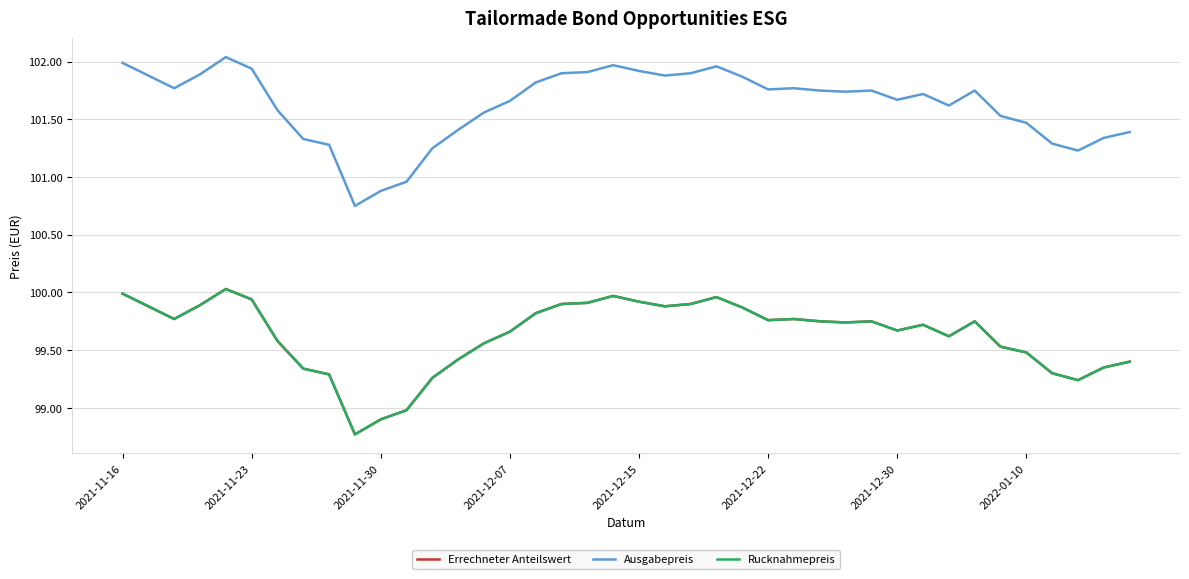

Does the chart display data point markers on the line(s)?

No